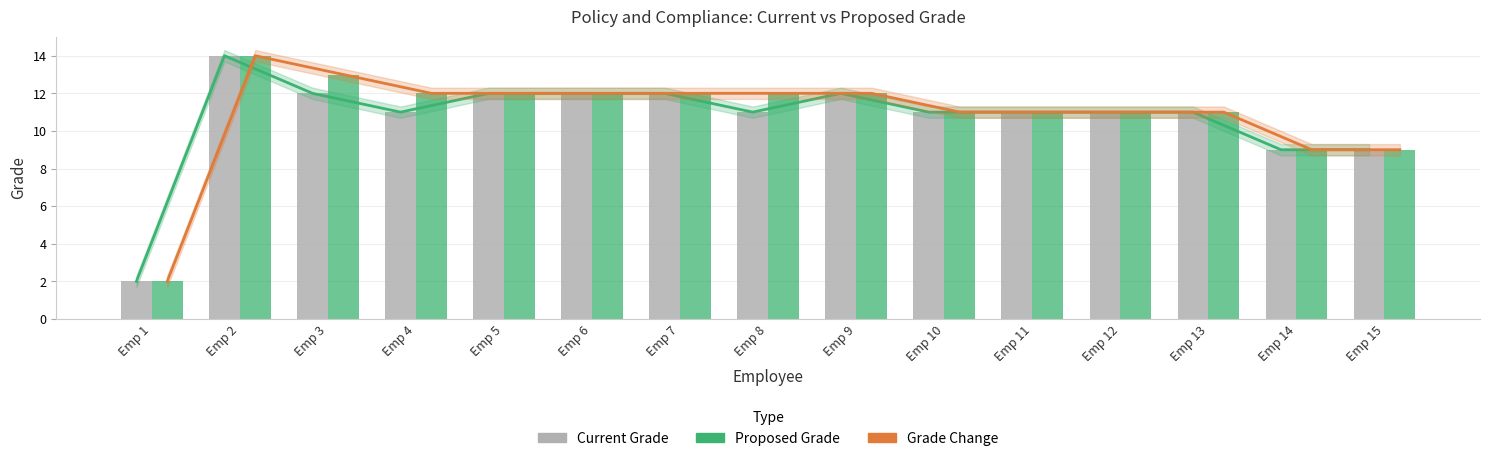

Reading left to right, what are all the values shown in this chart?

Current Grade trend: 2	14	12	11	12	12	12	11	12	11	11	11	11	9	9
Proposed Grade trend: 2	14	13	12	12	12	12	12	12	11	11	11	11	9	9
Current Grade: 2	14	12	11	12	12	12	11	12	11	11	11	11	9	9
Proposed Grade: 2	14	13	12	12	12	12	12	12	11	11	11	11	9	9